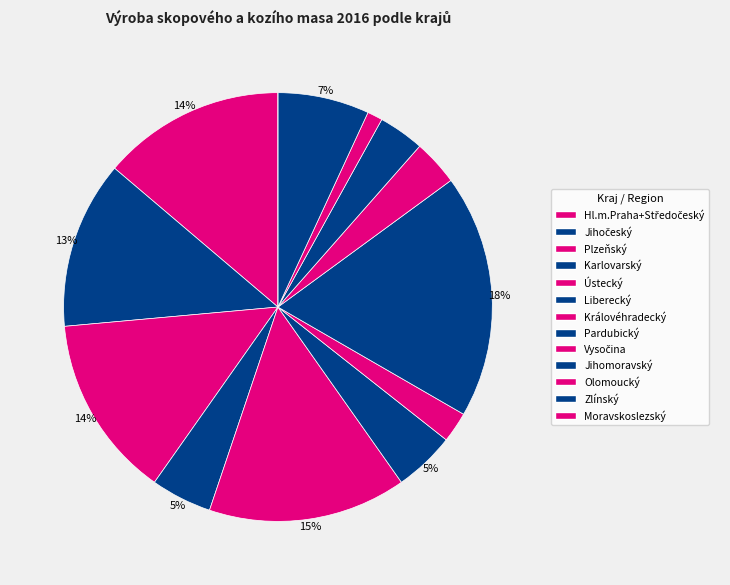

How many segments does this pie chart have?

13